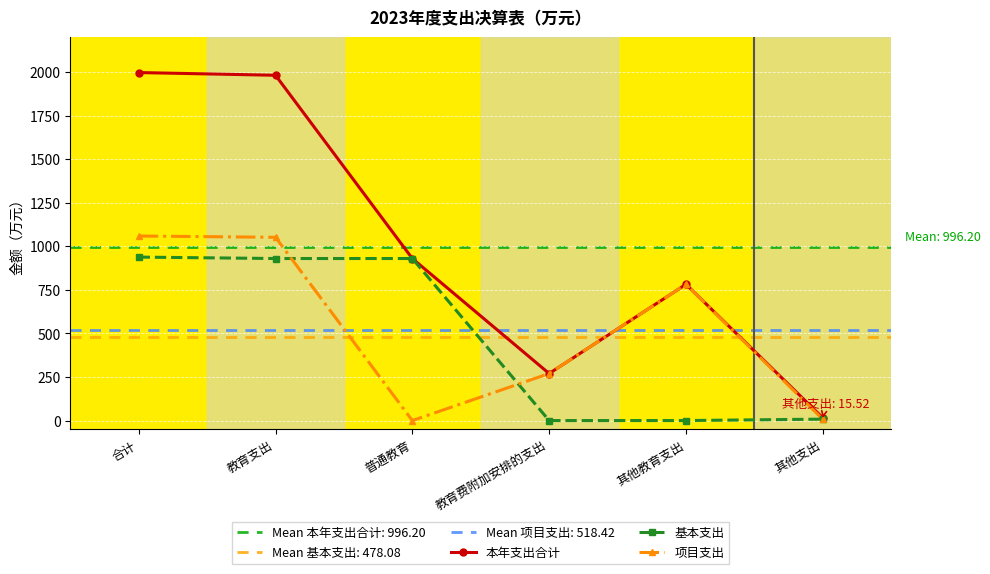

What position from the left is 普通教育?

3